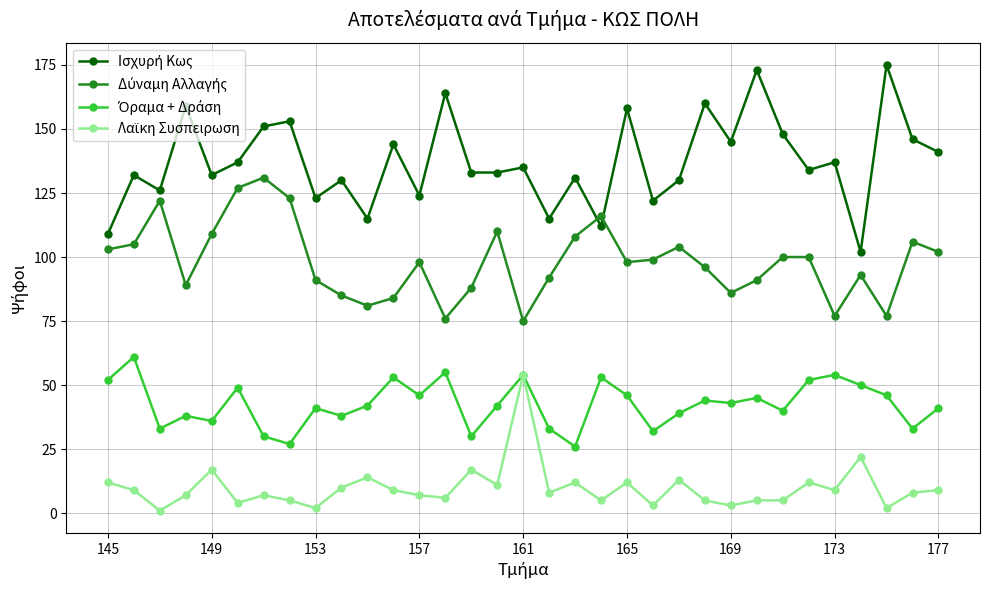

What is the maximum value shown in the chart?

175